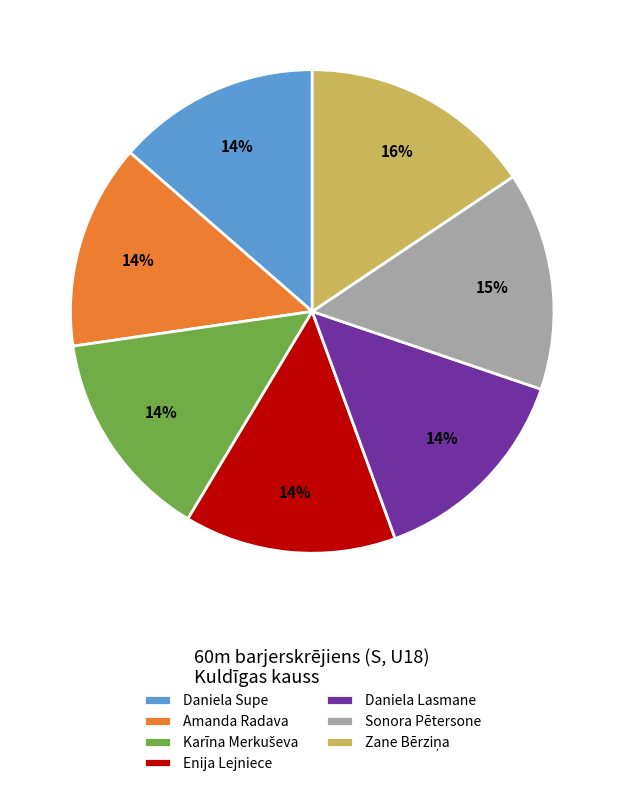

Is it true that Daniela Supe is 14% of the pie?

True